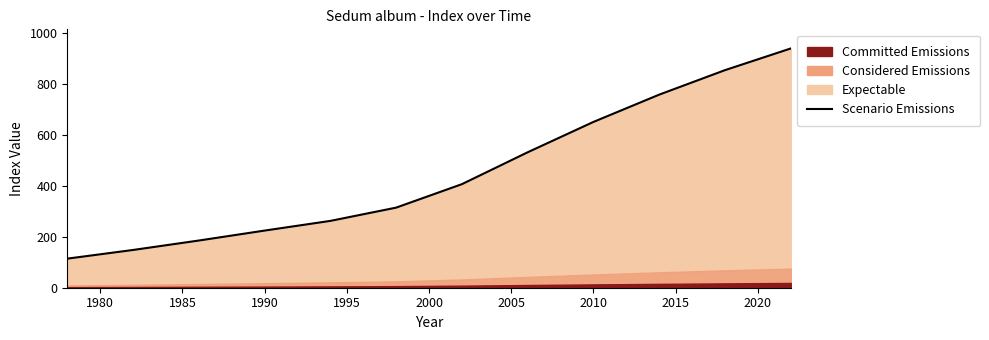

True or false: there are more than 1 points higher than both neighbors.

False